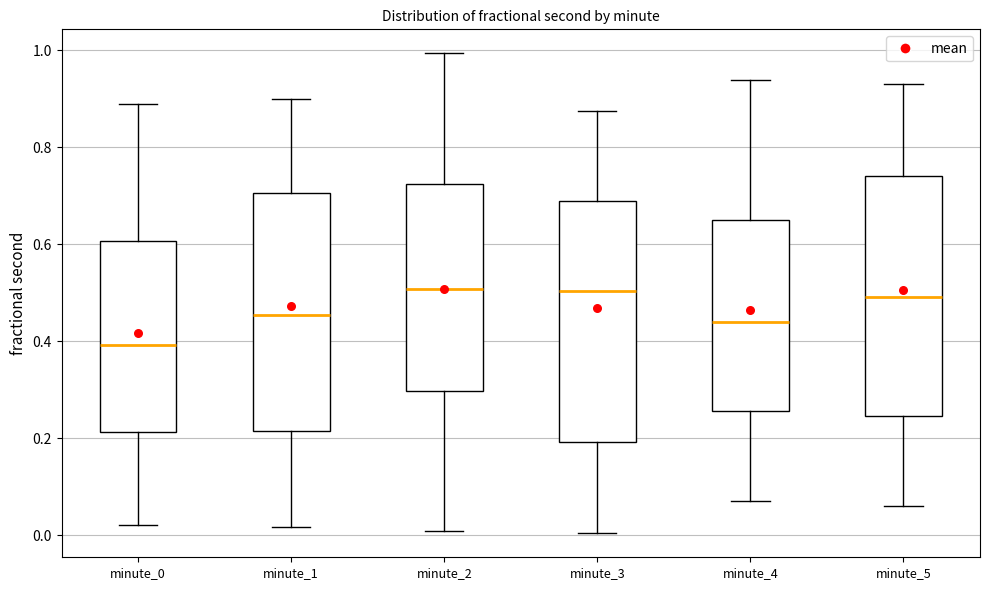

Which box has the lowest median line?

minute_0